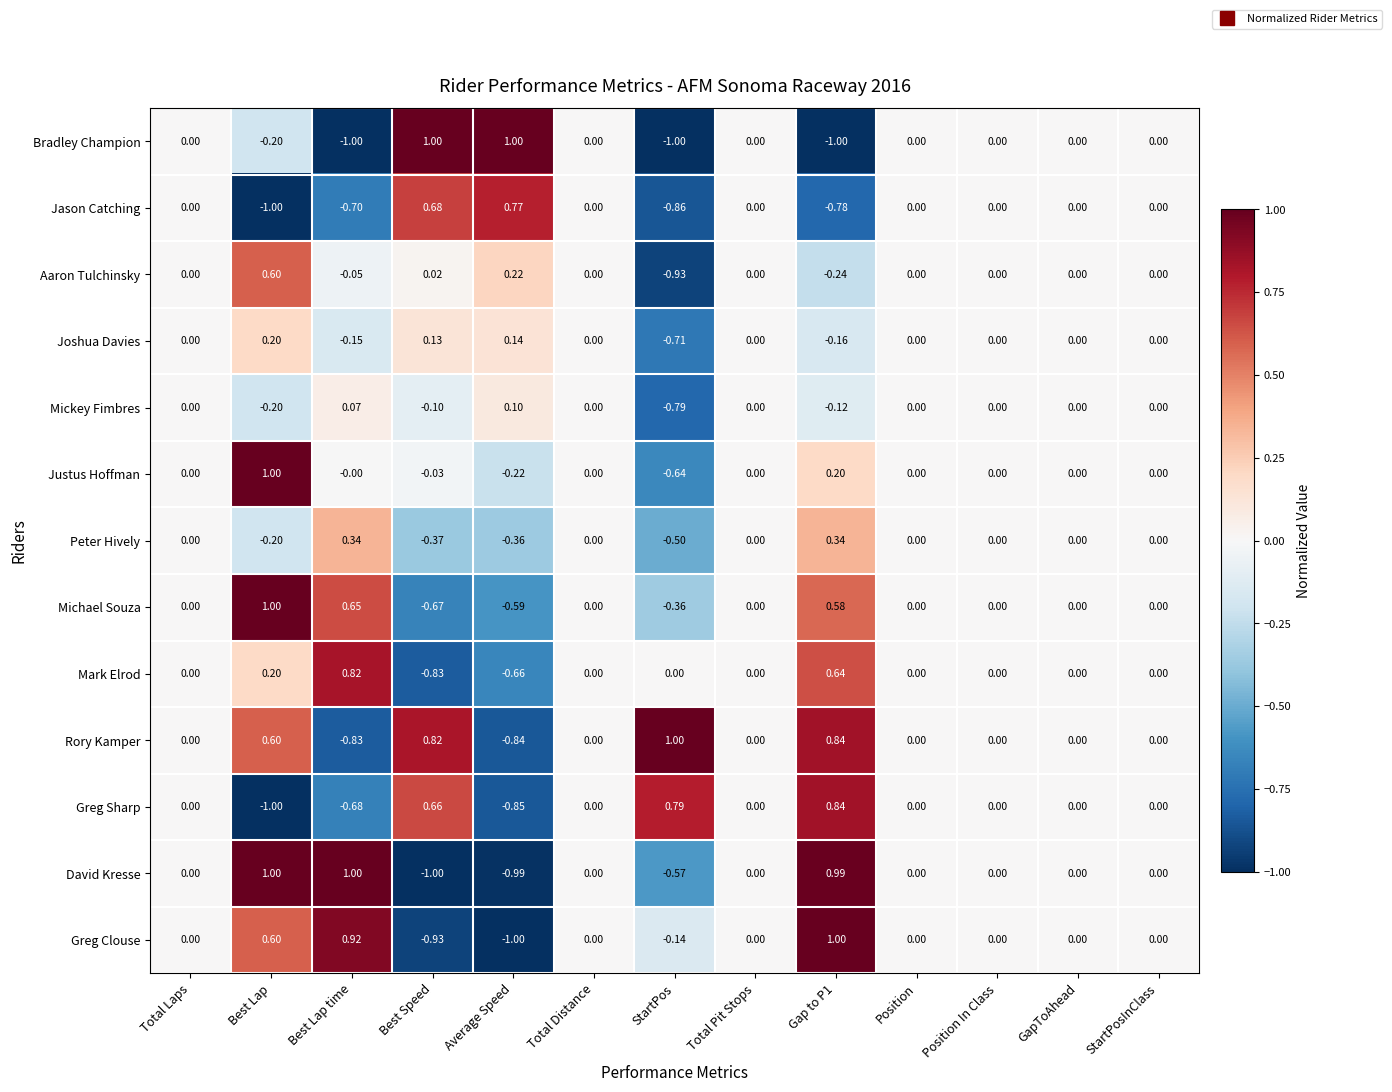

Is the value of Aaron Tulchinsky at Position greater than the value of Bradley Champion at StartPos?

Yes